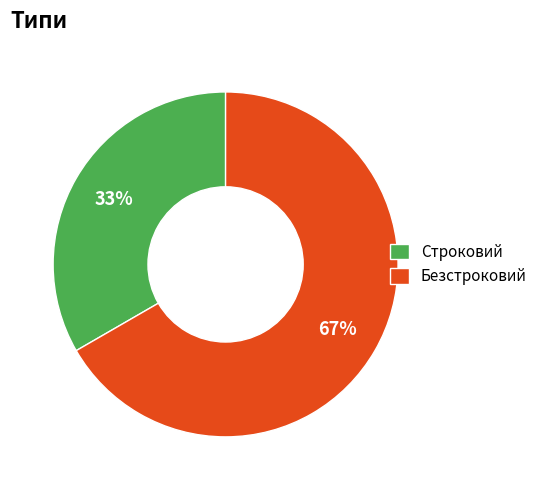

Count the number of slices in the pie.

2